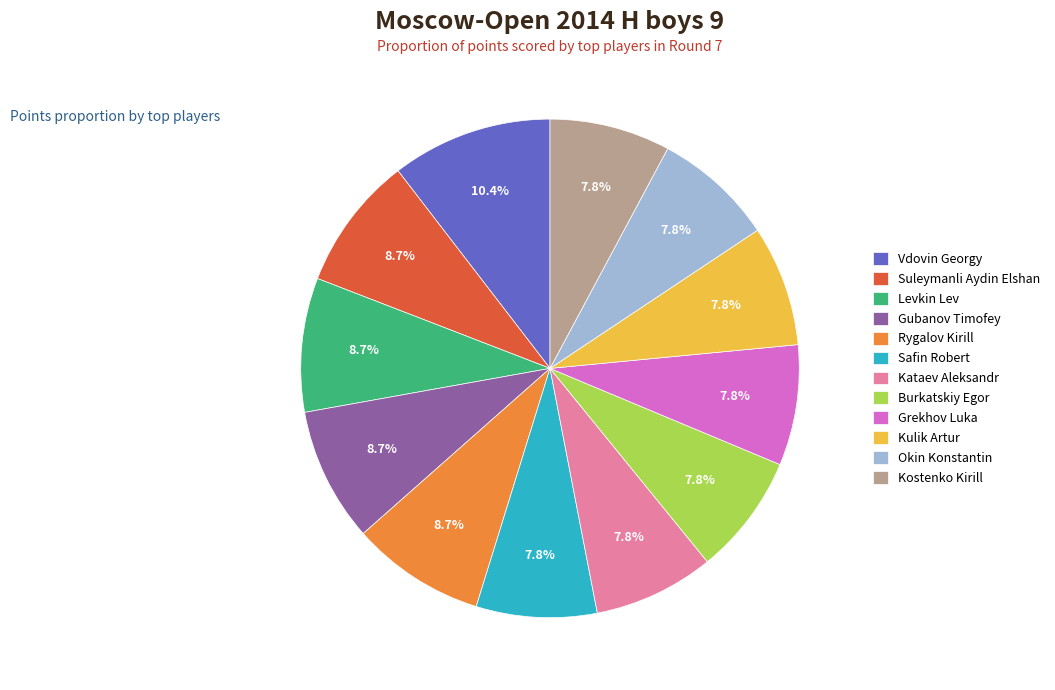

What is the ratio of the value at Safin Robert to the value at Vdovin Georgy?

0.8